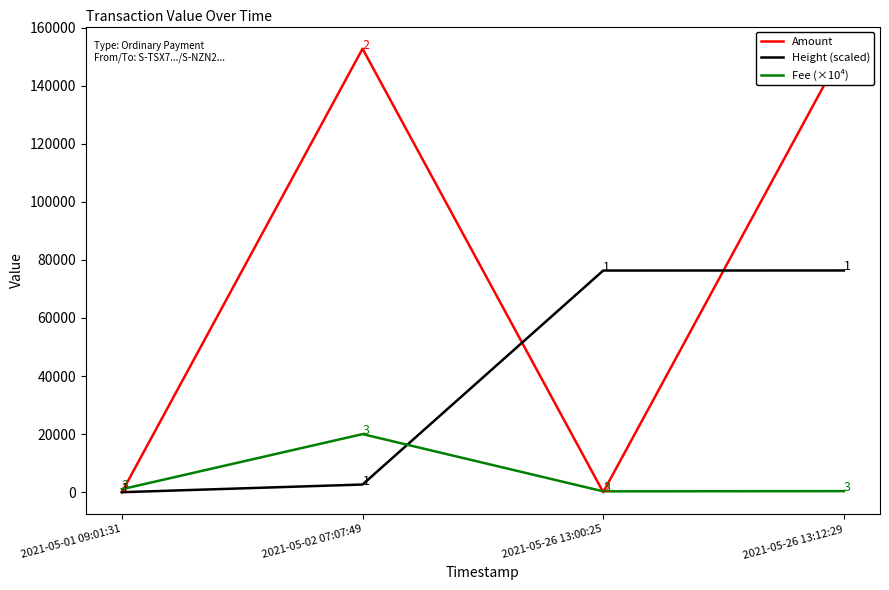

What is the maximum value for Height (scaled)?

76349.0